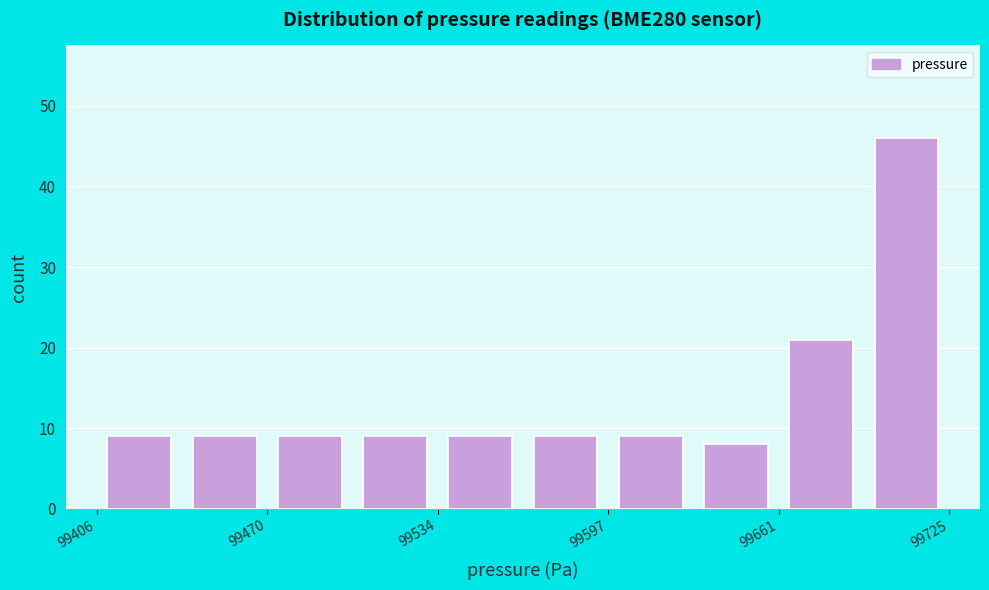

Around what value on the x-axis is the tallest bar? Give the approximate position of its centre, as read against the axis.

99710